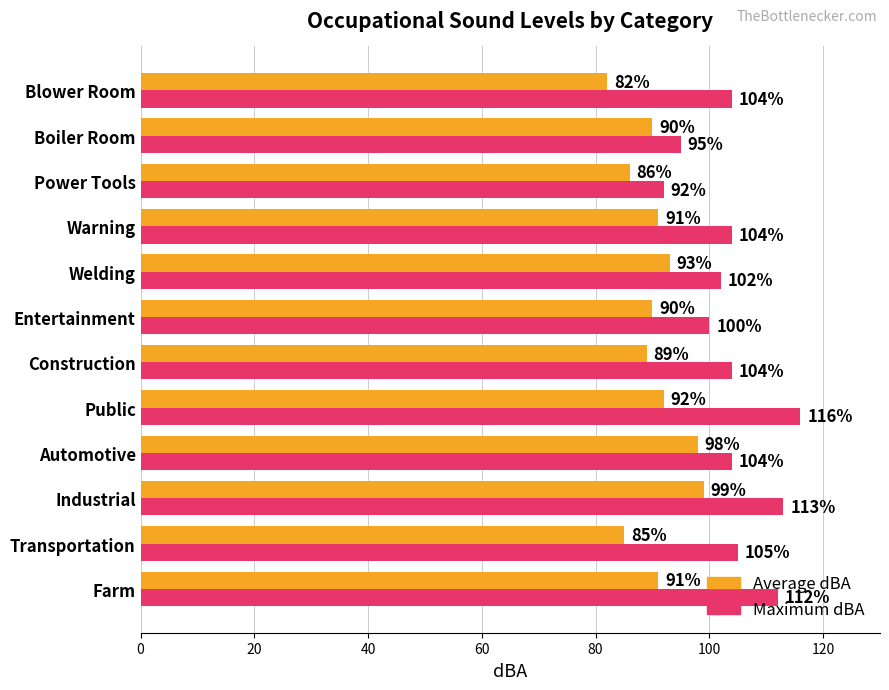

List the series in order of their overall mean, highest first.

Maximum dBA, Average dBA